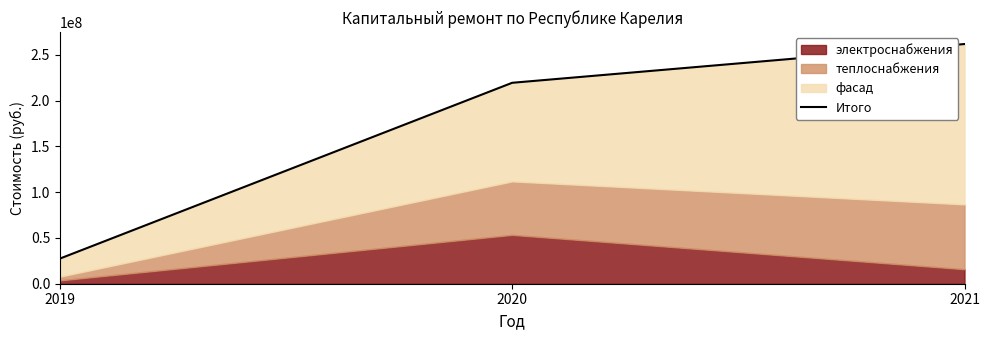

Reading right to left, list all the values displayed in this chart.

2021=261920832.8	2020=219570691.2	2019=27451262.8